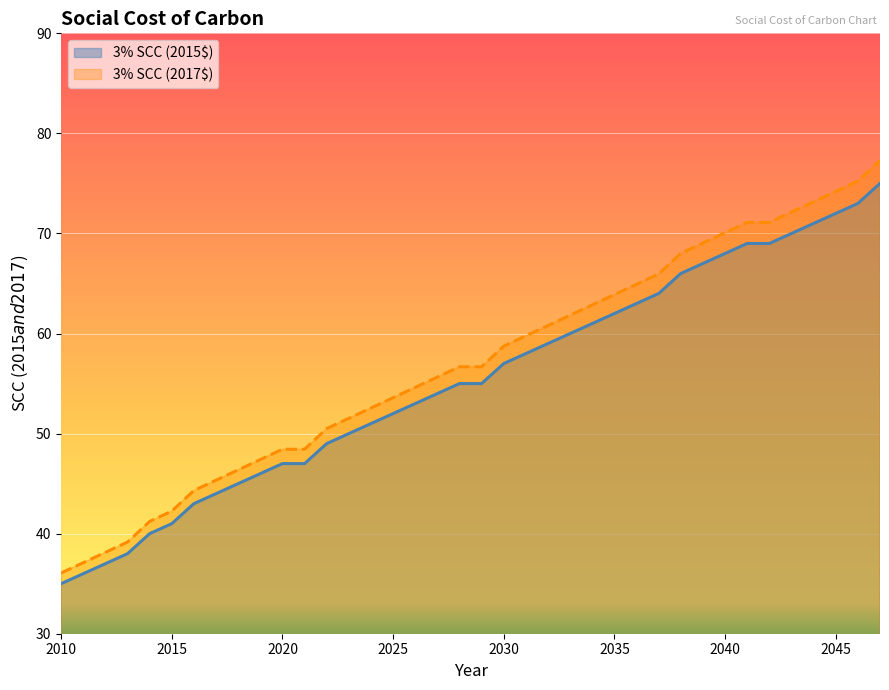

Reading right to left, what are all the values shown in this chart?

3% SCC (2015$): 2047=75.0	2046=73.0	2045=72.0	2044=71.0	2043=70.0	2042=69.0	2041=69.0	2040=68.0	2039=67.0	2038=66.0	2037=64.0	2036=63.0	2035=62.0	2034=61.0	2033=60.0	2032=59.0	2031=58.0	2030=57.0	2029=55.0	2028=55.0	2027=54.0	2026=53.0	2025=52.0	2024=51.0	2023=50.0	2022=49.0	2021=47.0	2020=47.0	2019=46.0	2018=45.0	2017=44.0	2016=43.0	2015=41.0	2014=40.0	2013=38.0	2012=37.0	2011=36.0	2010=35.0
3% SCC (2017$): 2047=77.3	2046=75.2	2045=74.2	2044=73.2	2043=72.1	2042=71.1	2041=71.1	2040=70.1	2039=69.0	2038=68.0	2037=66.0	2036=64.9	2035=63.9	2034=62.9	2033=61.8	2032=60.8	2031=59.8	2030=58.7	2029=56.7	2028=56.7	2027=55.6	2026=54.6	2025=53.6	2024=52.6	2023=51.5	2022=50.5	2021=48.4	2020=48.4	2019=47.4	2018=46.4	2017=45.3	2016=44.3	2015=42.3	2014=41.2	2013=39.2	2012=38.1	2011=37.1	2010=36.1